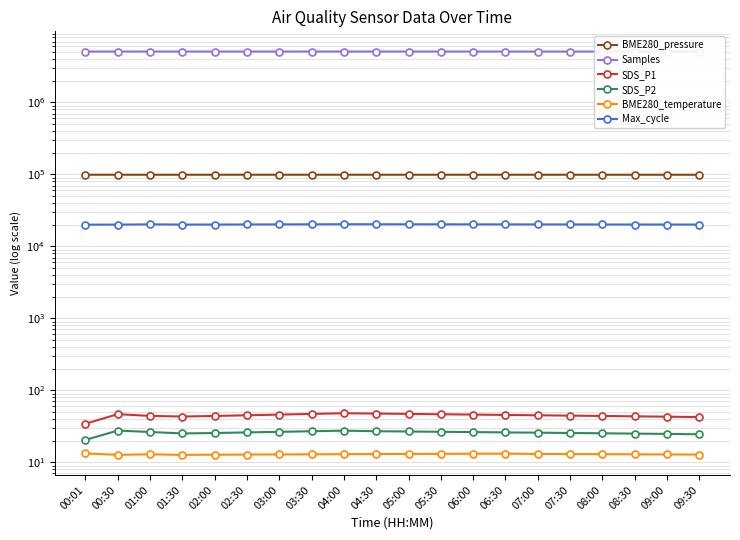

At which label does SDS_P1 reach its minimum?

00:01